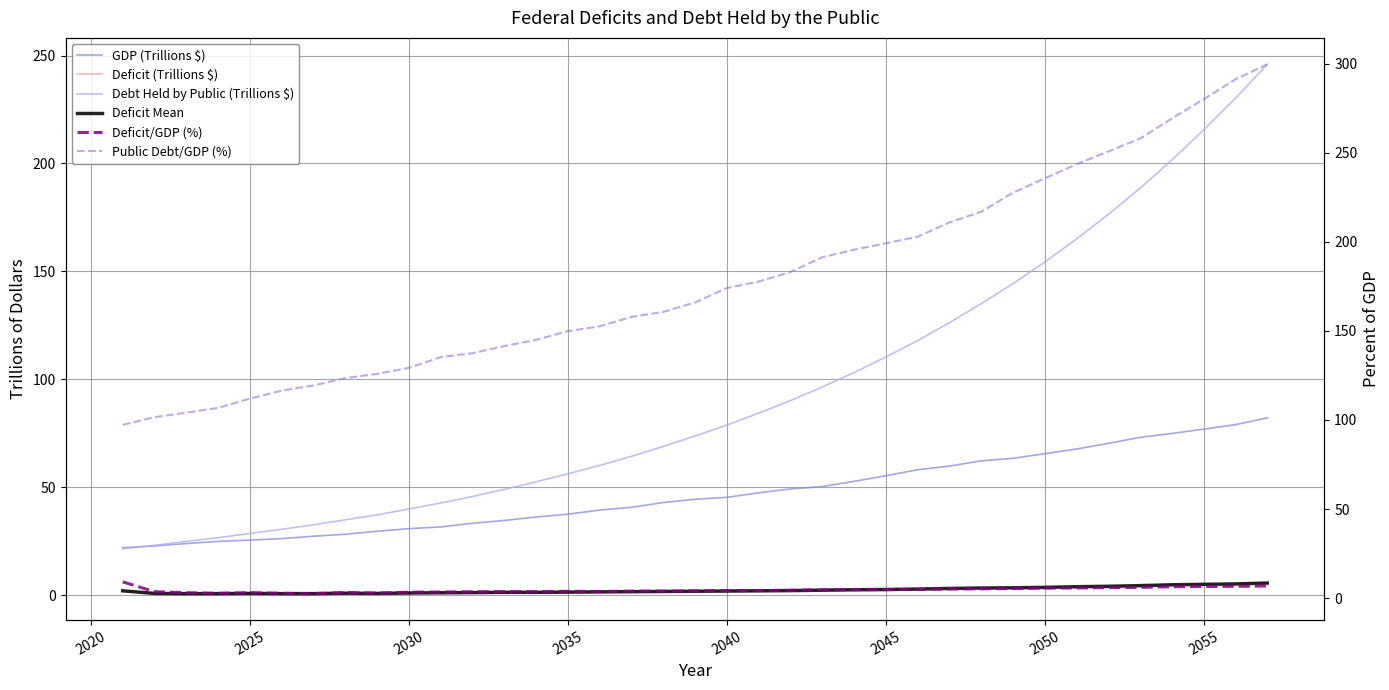

How many data points in Deficit/GDP (%) are above 4?

19